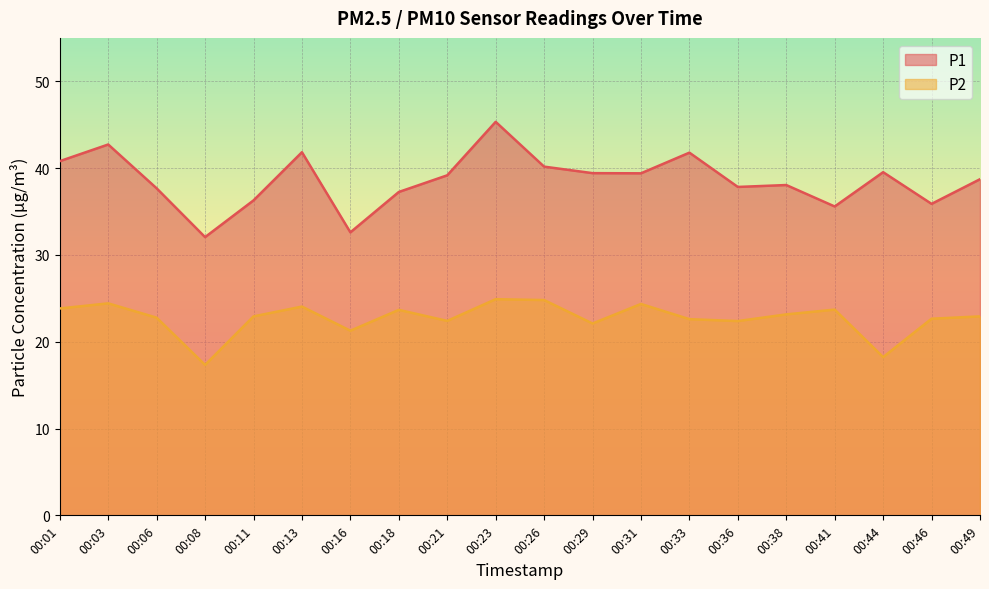

Which series has the widest spread of values?

P1